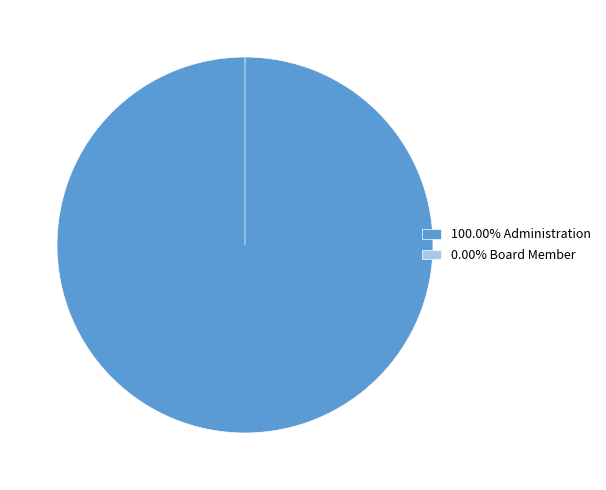

To the nearest percent, what percentage of the pie is Administration?

100%